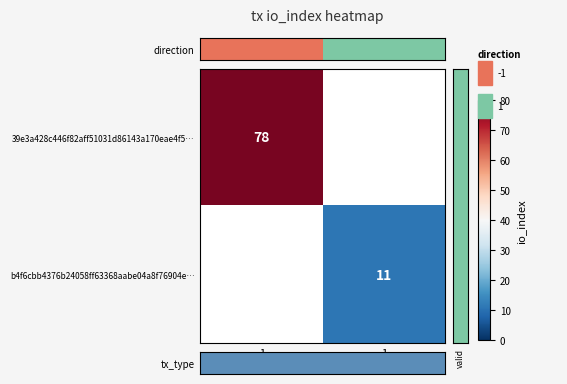

True or false: 39e3a428c446f82aff51031d86143a170eae4f5… has a value of 53 at -1.

False